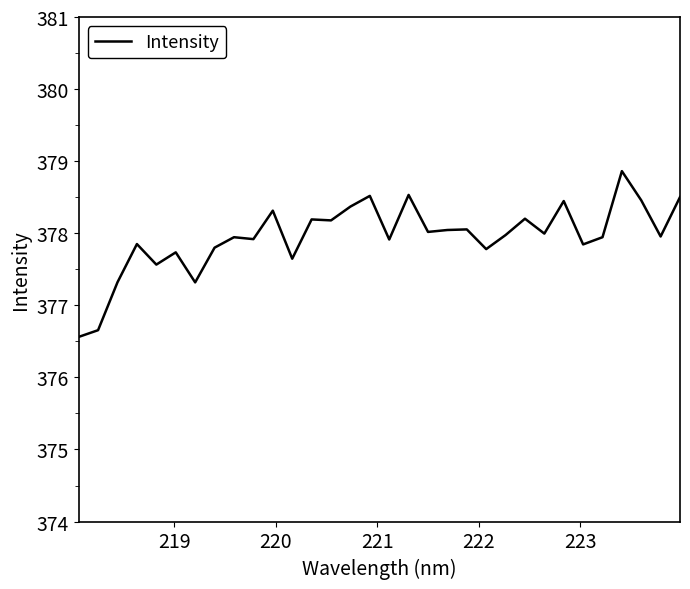

What is the smallest value displayed?

376.6